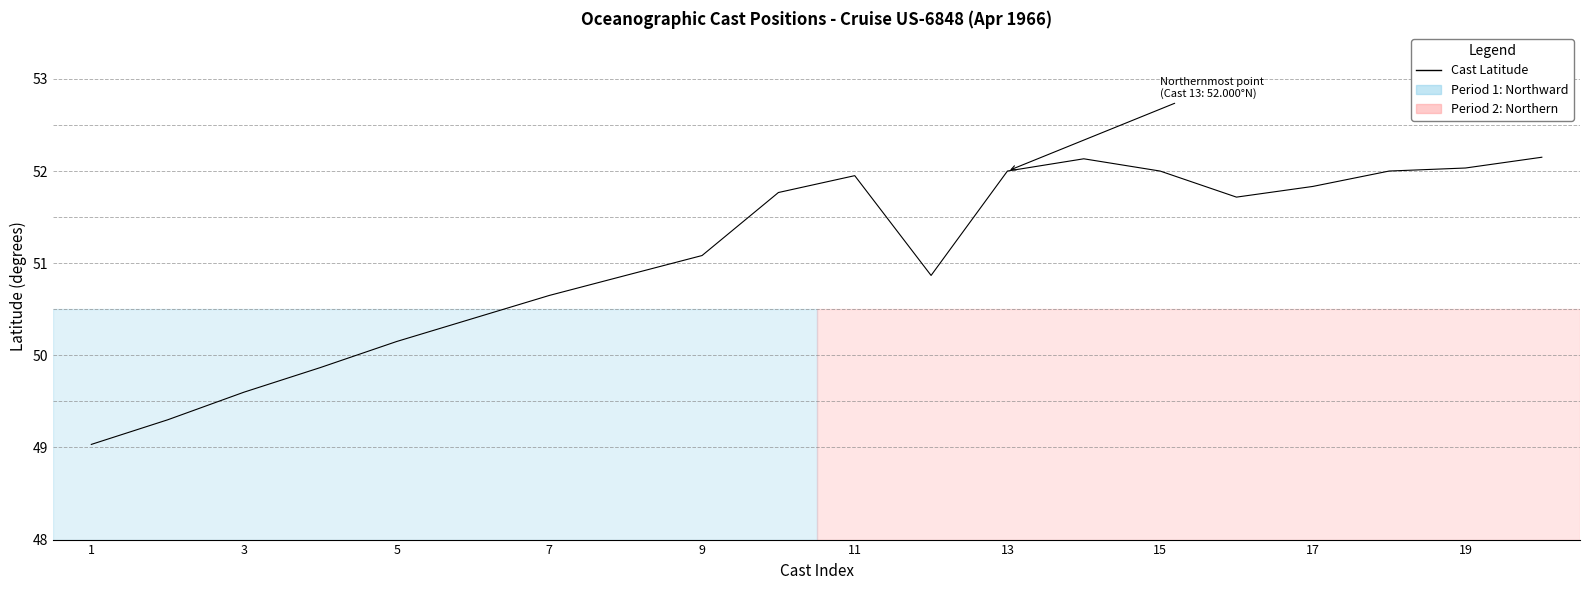

What is the difference between the maximum and minimum values?

3.1